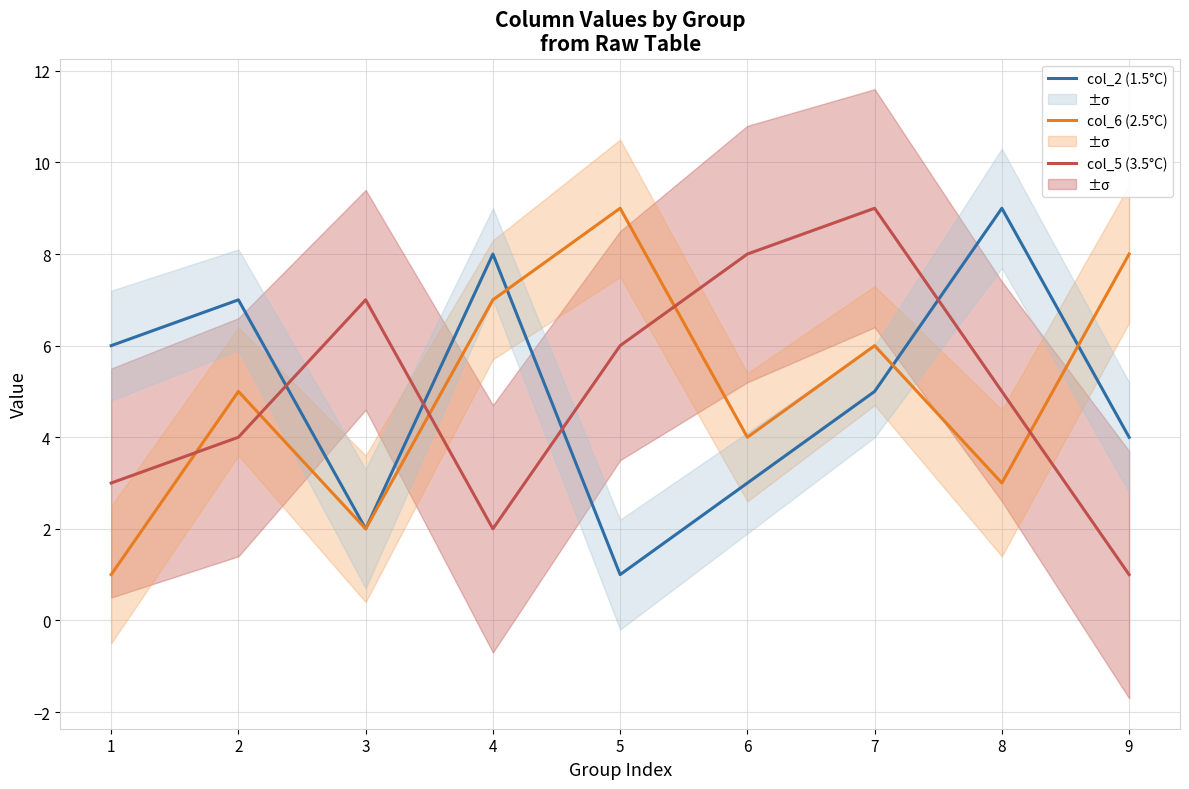

True or false: col_6 (2.5°C) and col_2 (1.5°C) cross at least once.

True